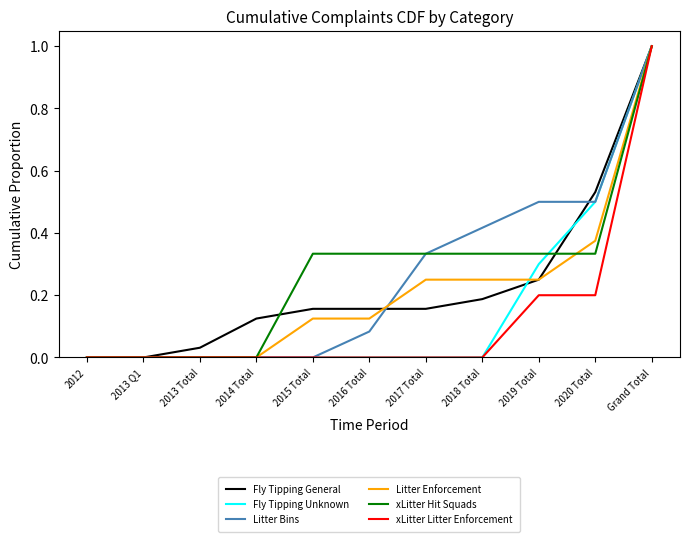

True or false: Litter Enforcement has a value of 0.5 at 2014 Total.

False